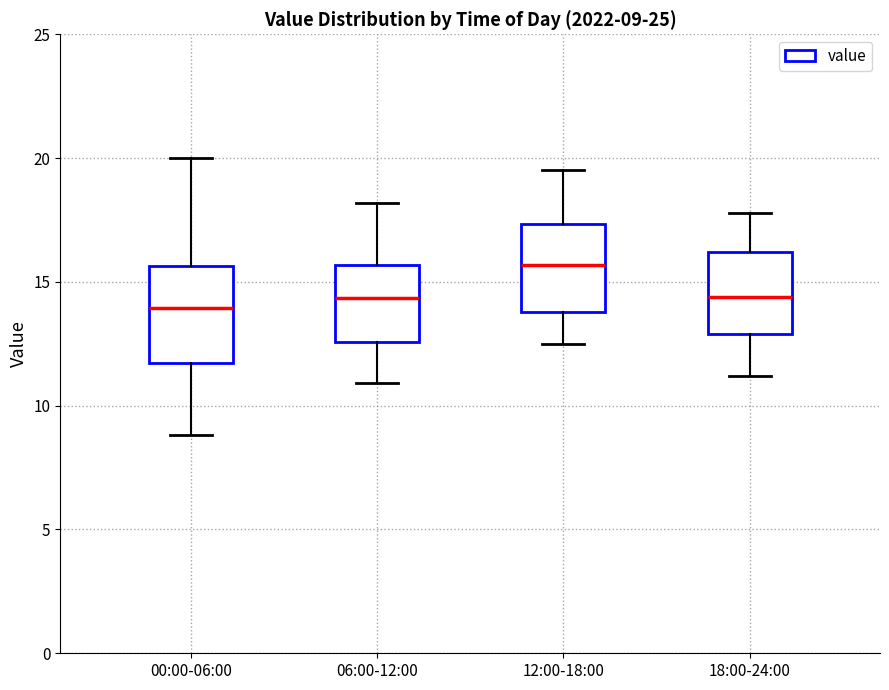

Which box has the highest median line?

12:00-18:00